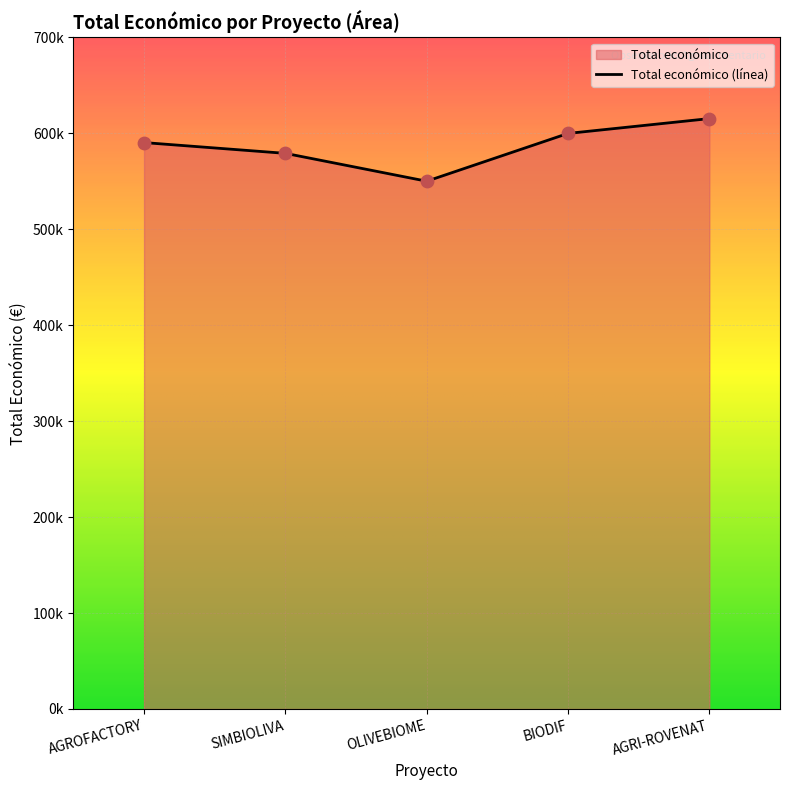

Between BIODIF and SIMBIOLIVA, which is larger?

BIODIF